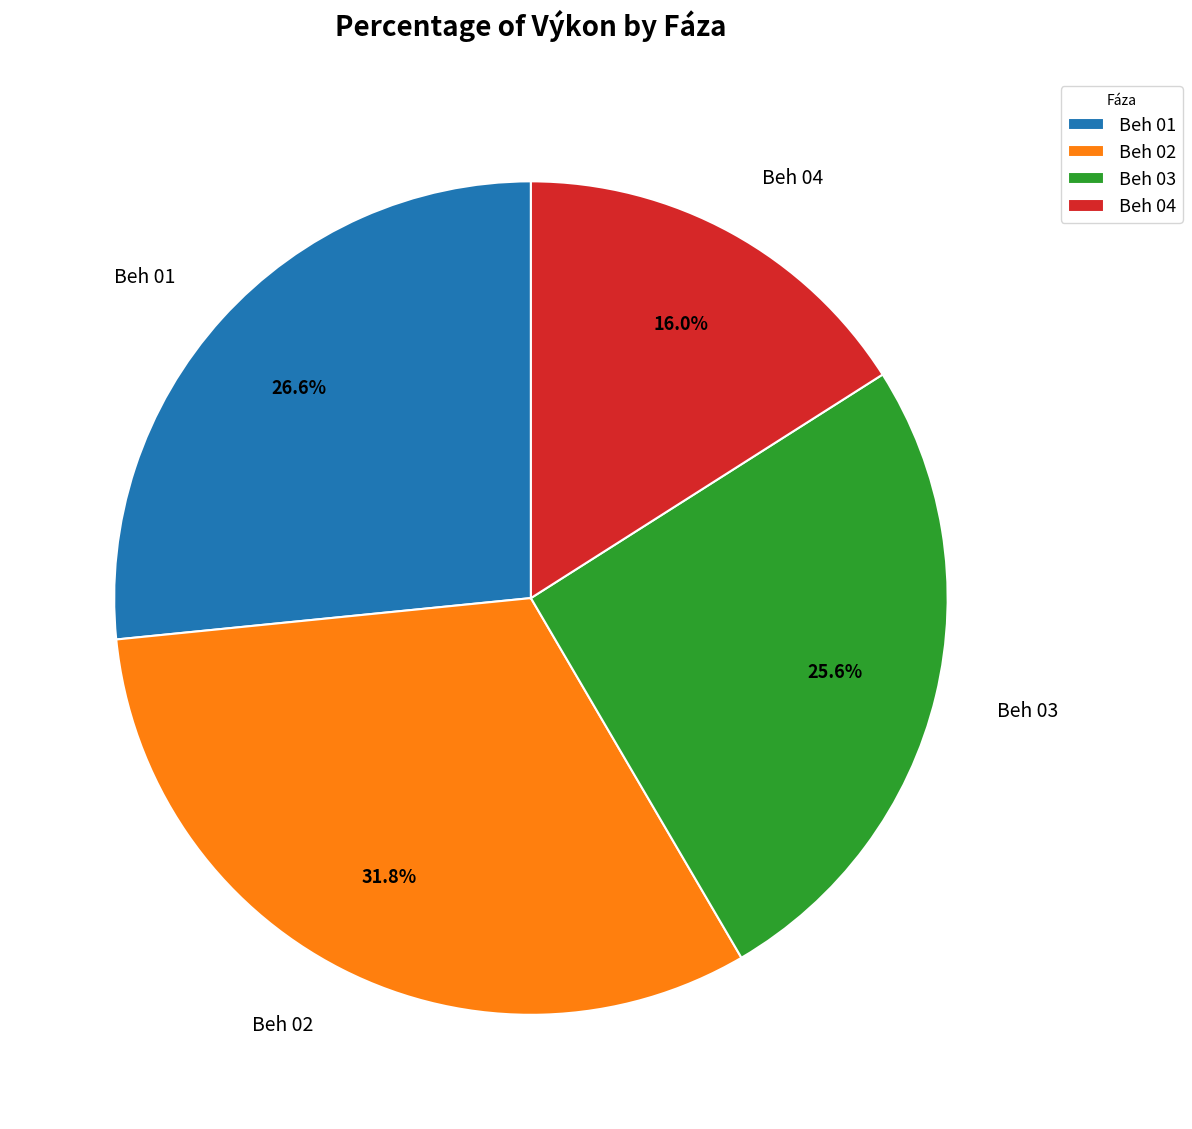

Rank the categories by value from lowest to highest.

Beh 04, Beh 03, Beh 01, Beh 02